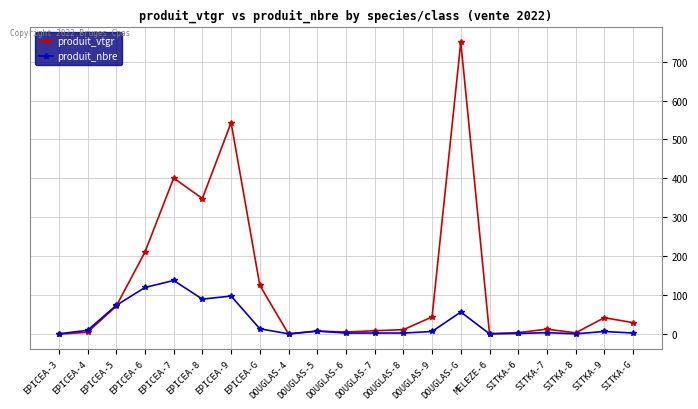

Which category has the highest value in the produit_vtgr series?

DOUGLAS-G